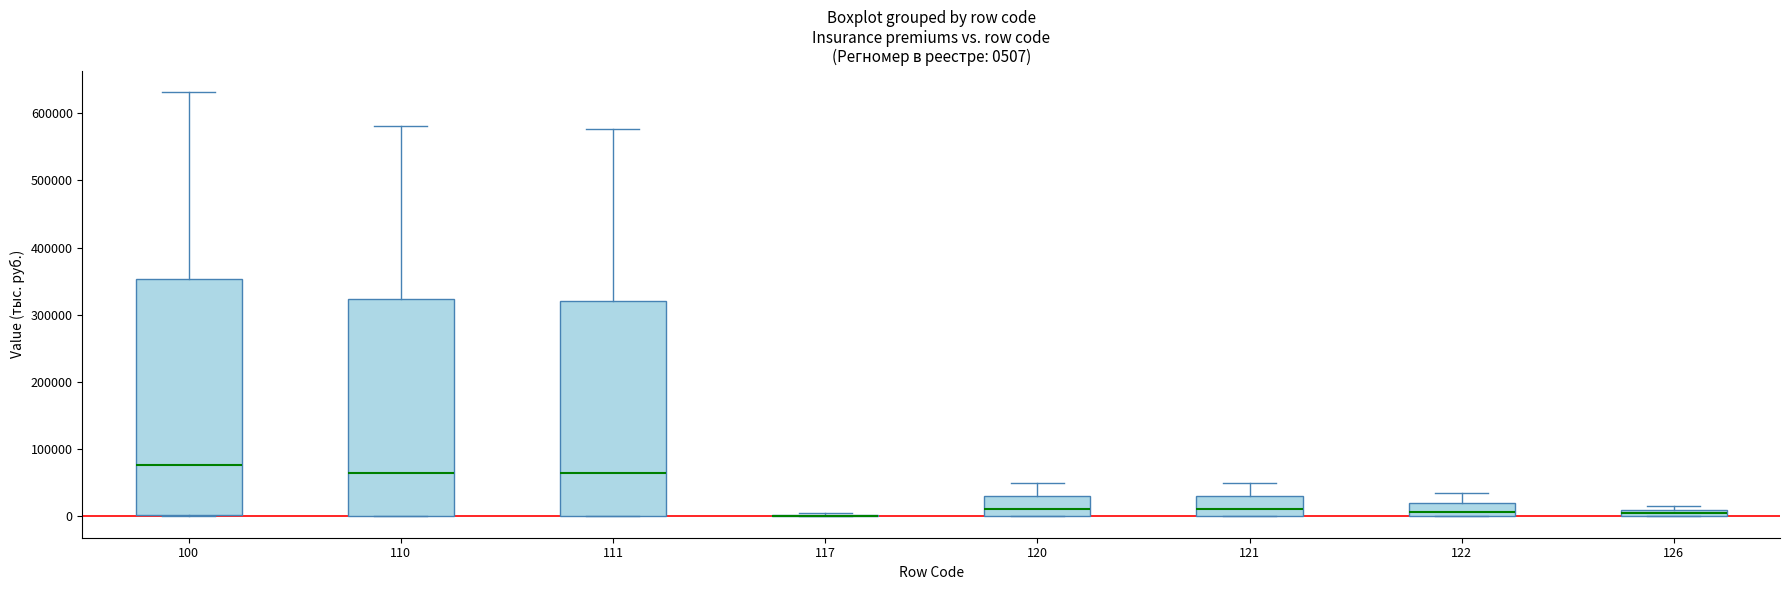

Comparing the boxes themselves (not the whiskers), which one is the tallest?

100